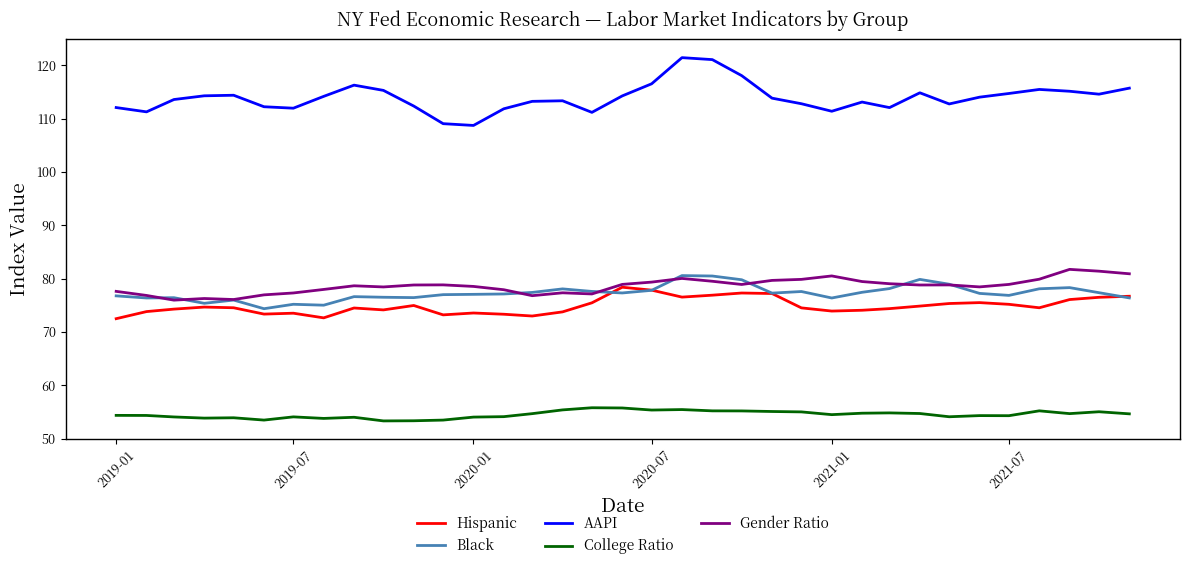

What is the lowest value of the Hispanic series?

72.5